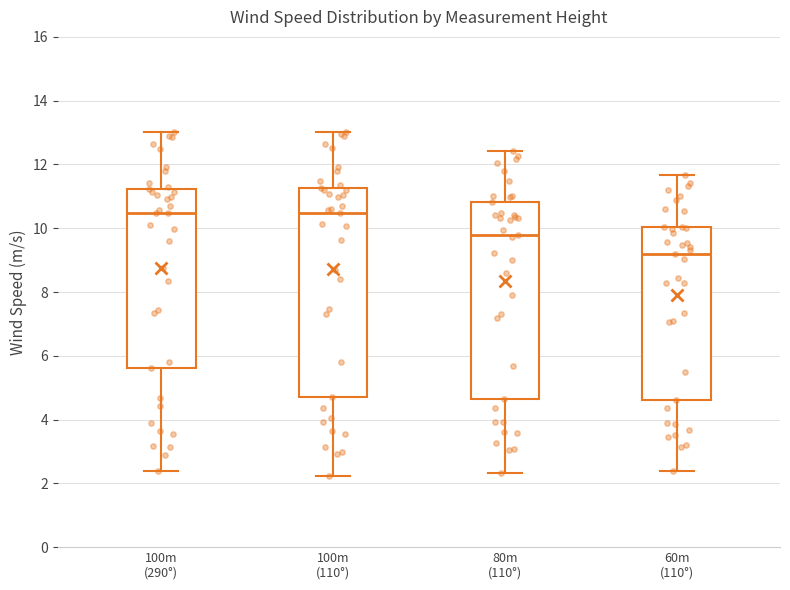

Which box is the tallest, from its lower edge to its upper edge?

100m (110°)